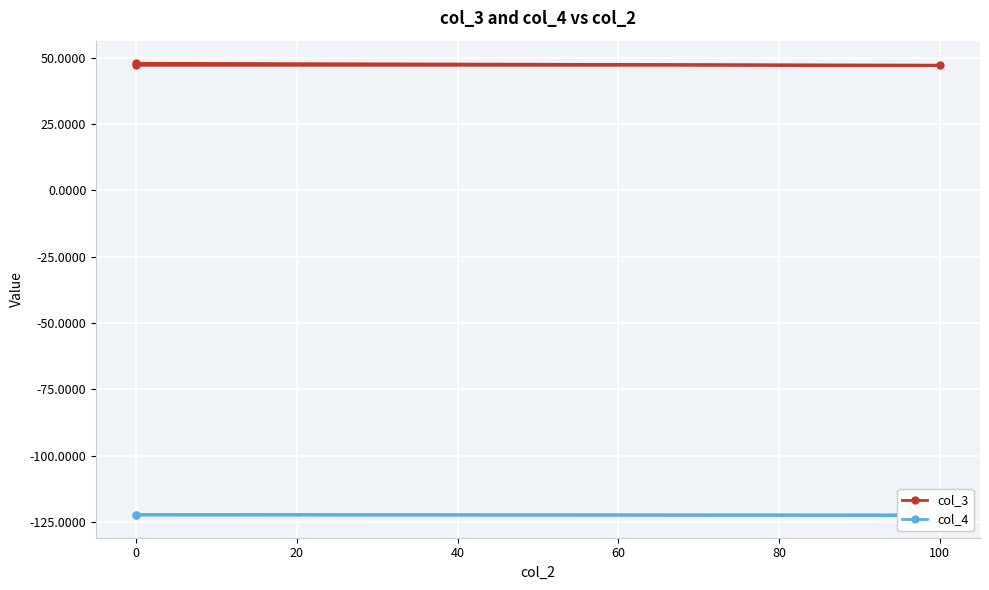

What is the total value across all series at 0?

-75.3